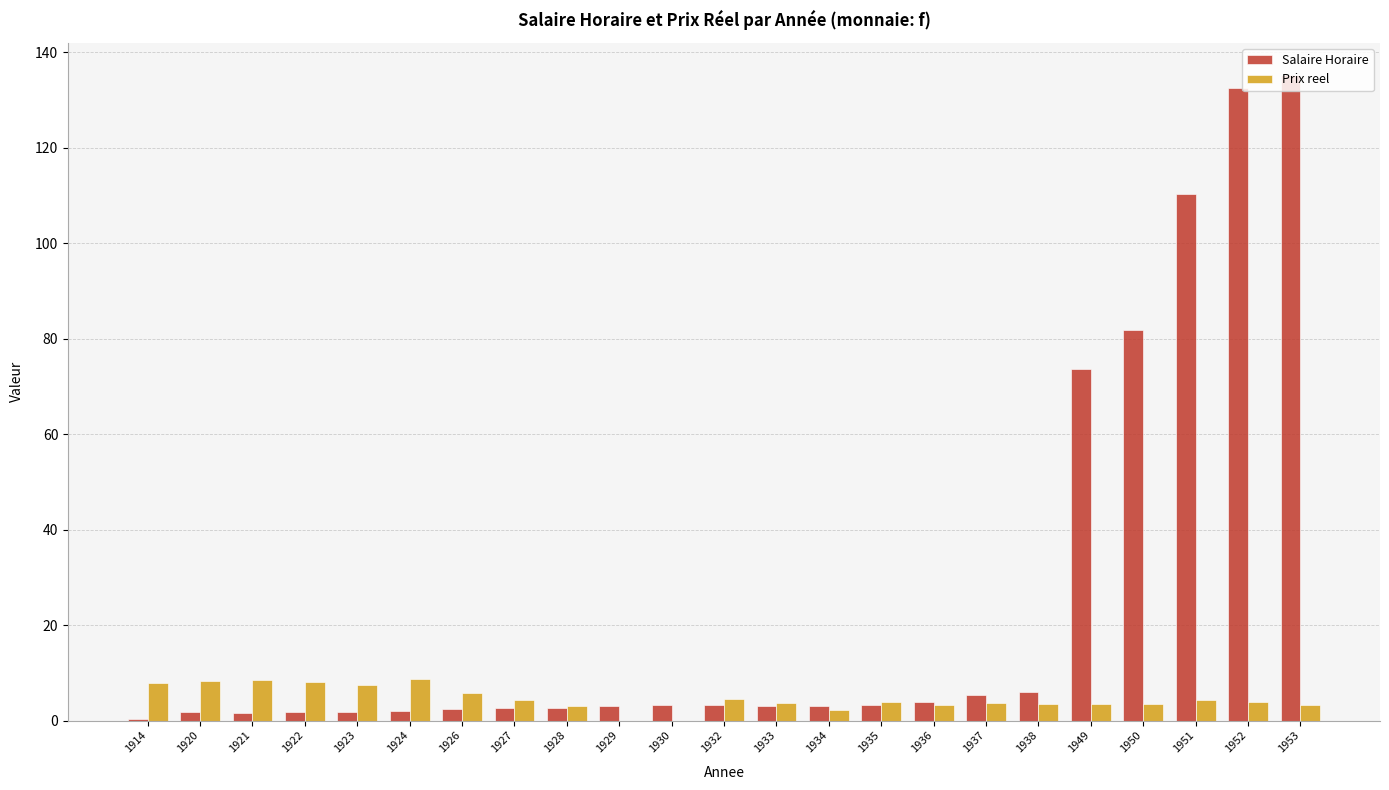

What is the sum of all Prix reel values?

104.3